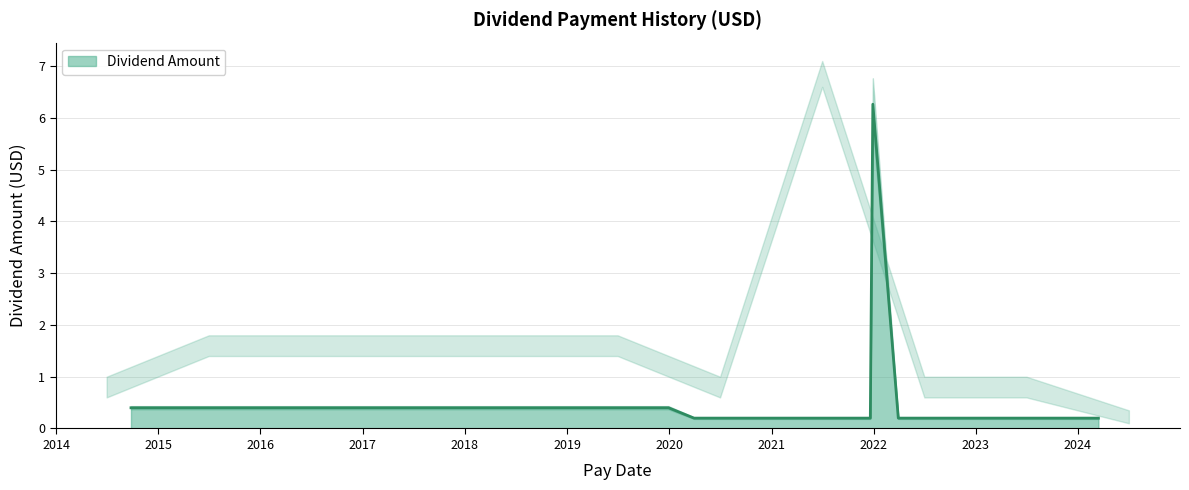

True or false: the data has more than 0 interior local peaks.

True